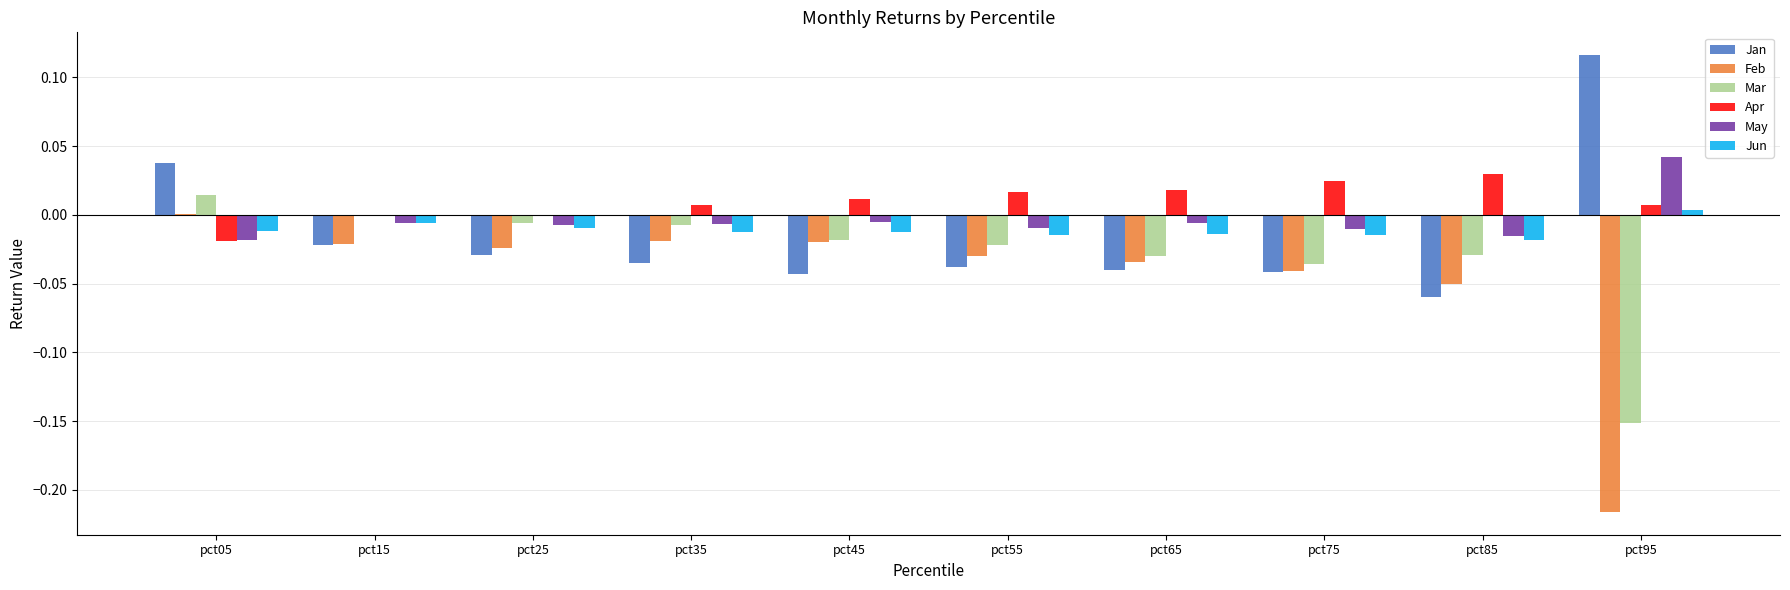

Is the value of Jun at pct15 greater than the value of Apr at pct35?

No